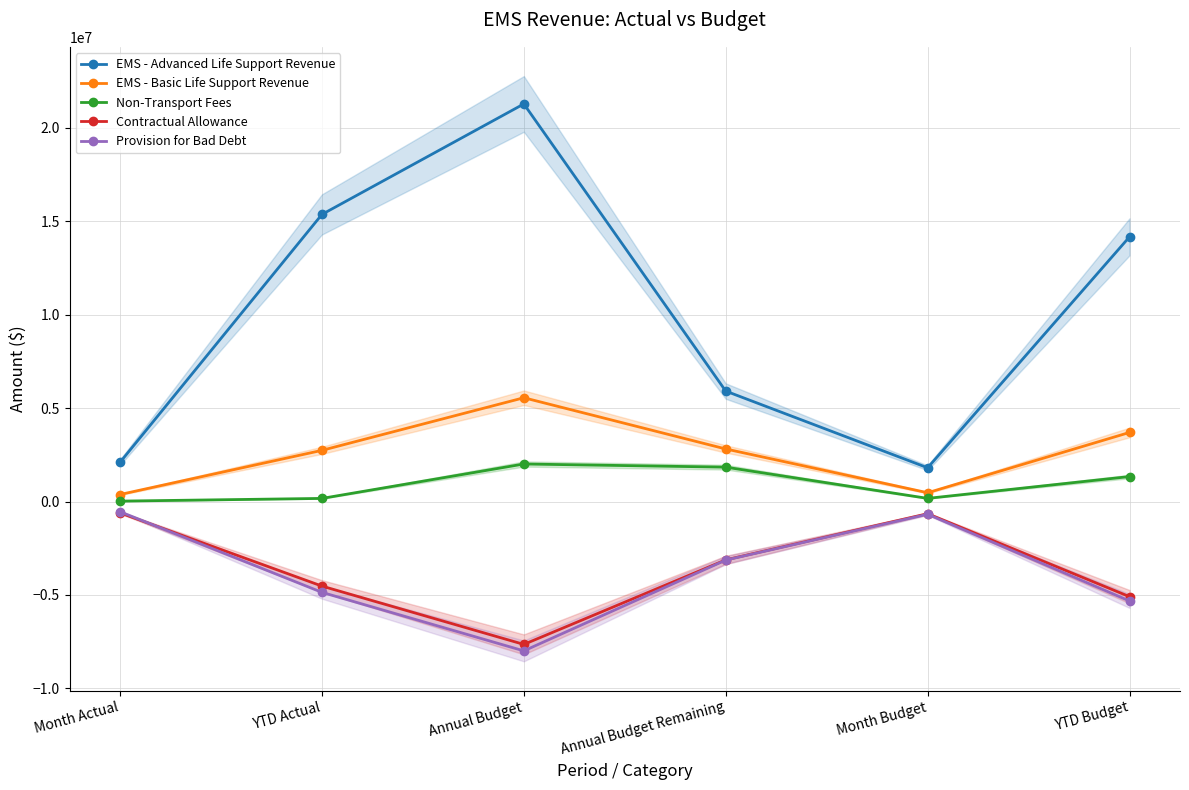

Does the chart display data point markers on the line(s)?

Yes